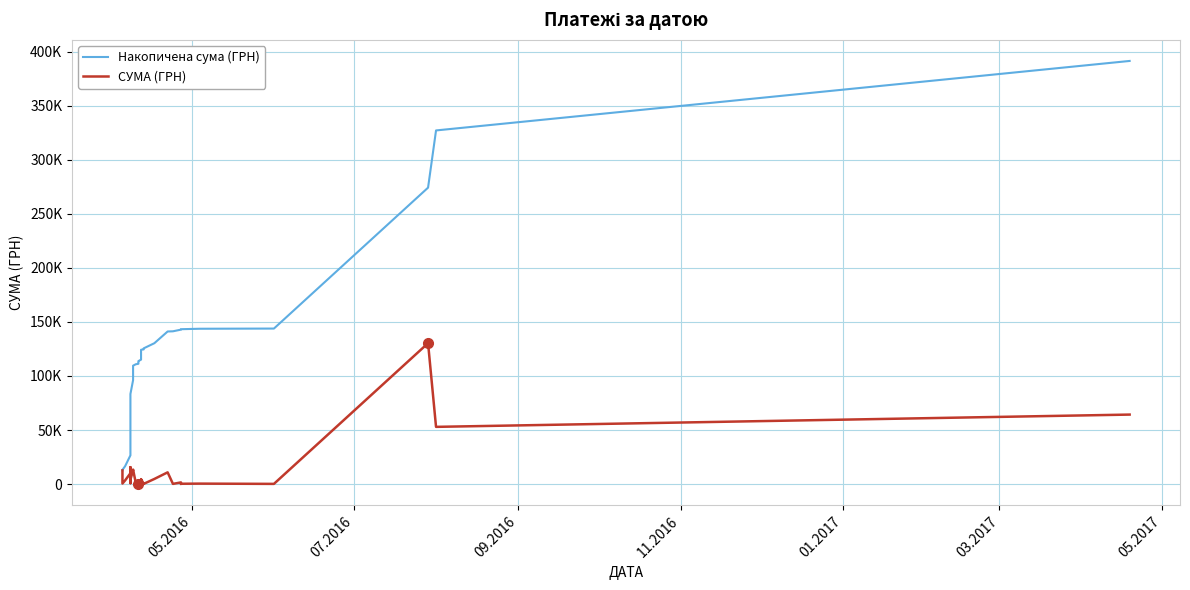

True or false: Накопичена сума (ГРН) has a value of 184579.1 at 15.

False